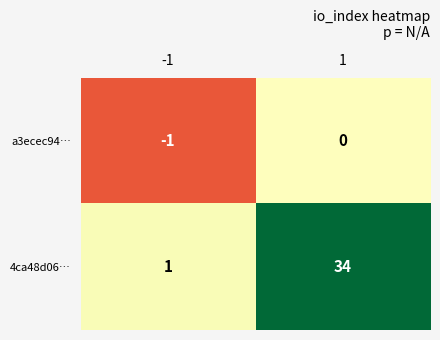

Read the 4ca48d06… value at 1, to the nearest 10.

30